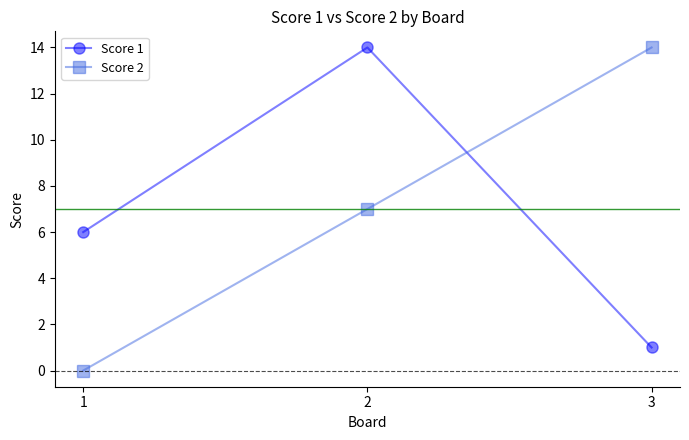

What is the difference between the Score 2 values at 3 and 2?

7